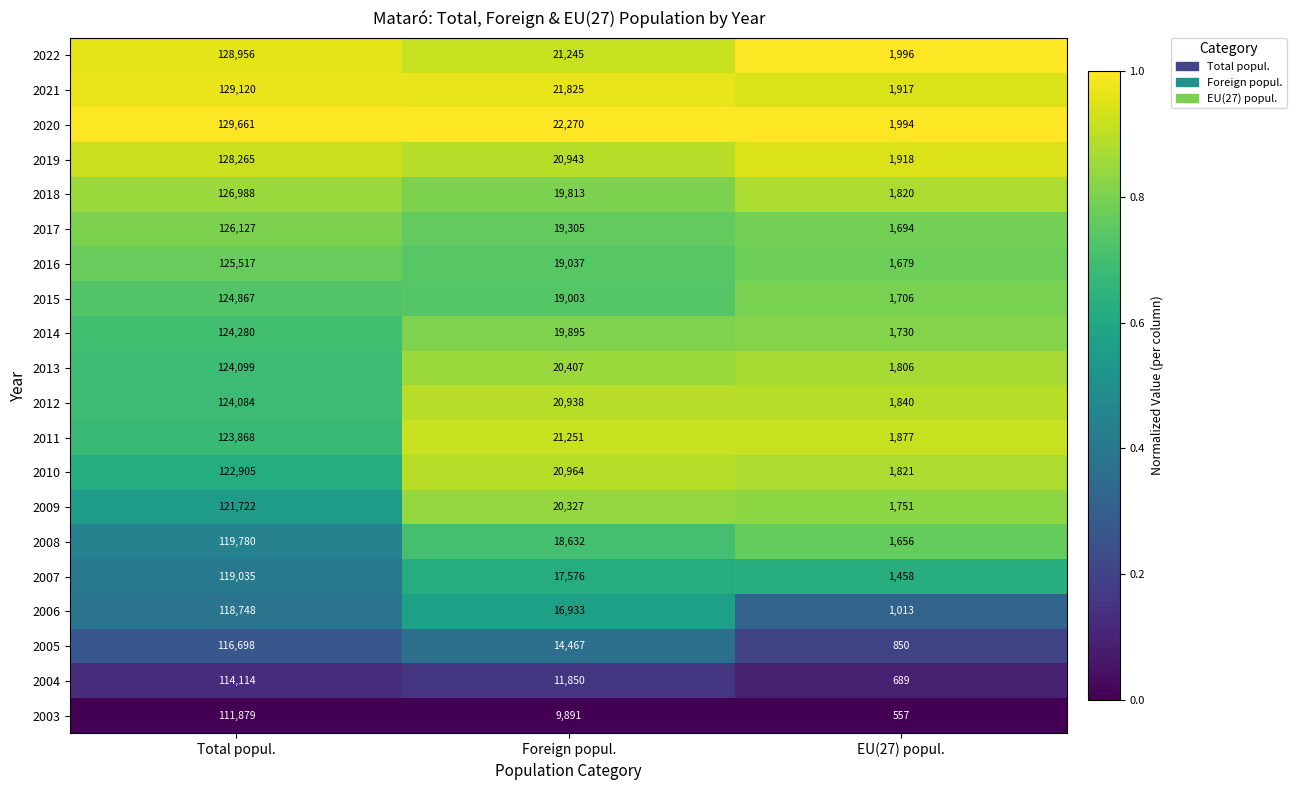

At which label does 2022 first exceed 21245?

Total popul.